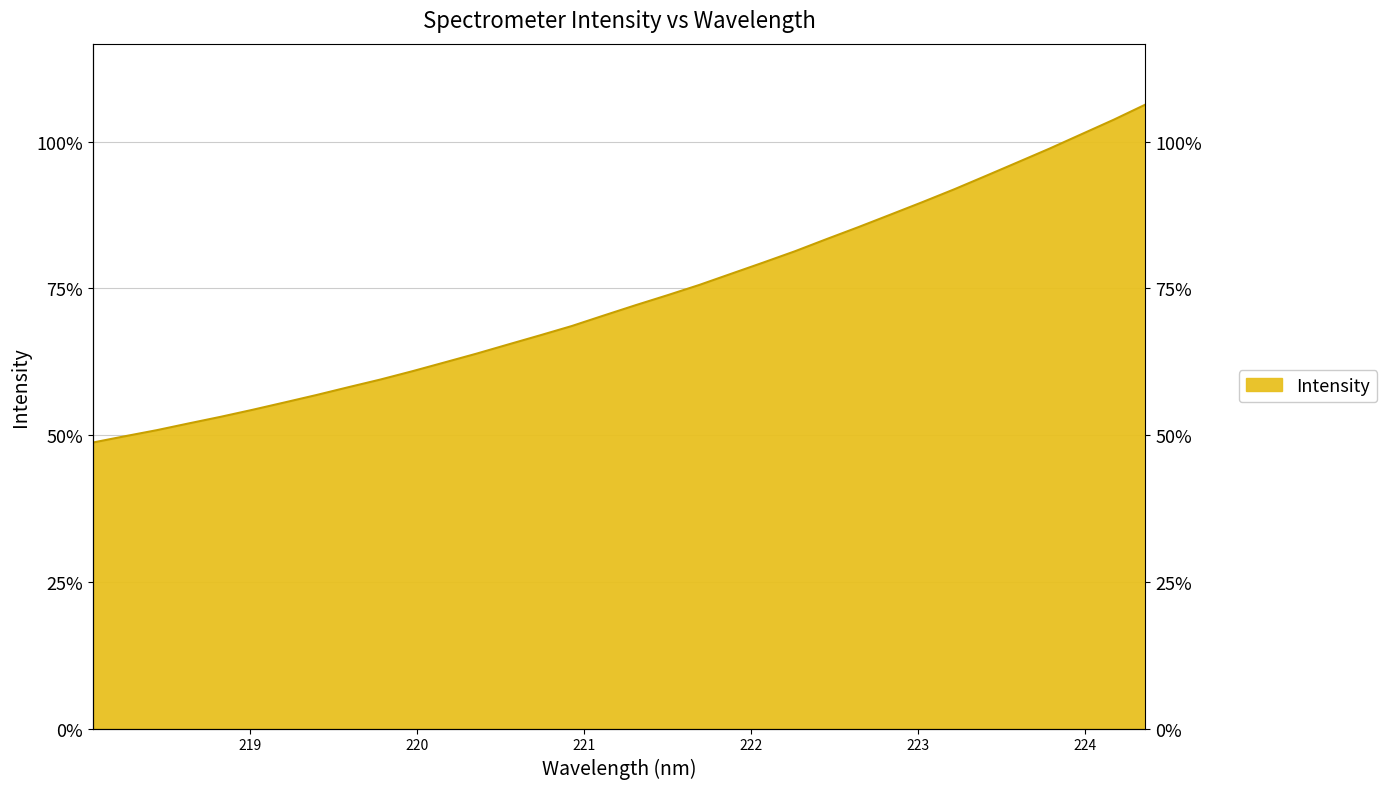

What position from the left is 223.9802?

32